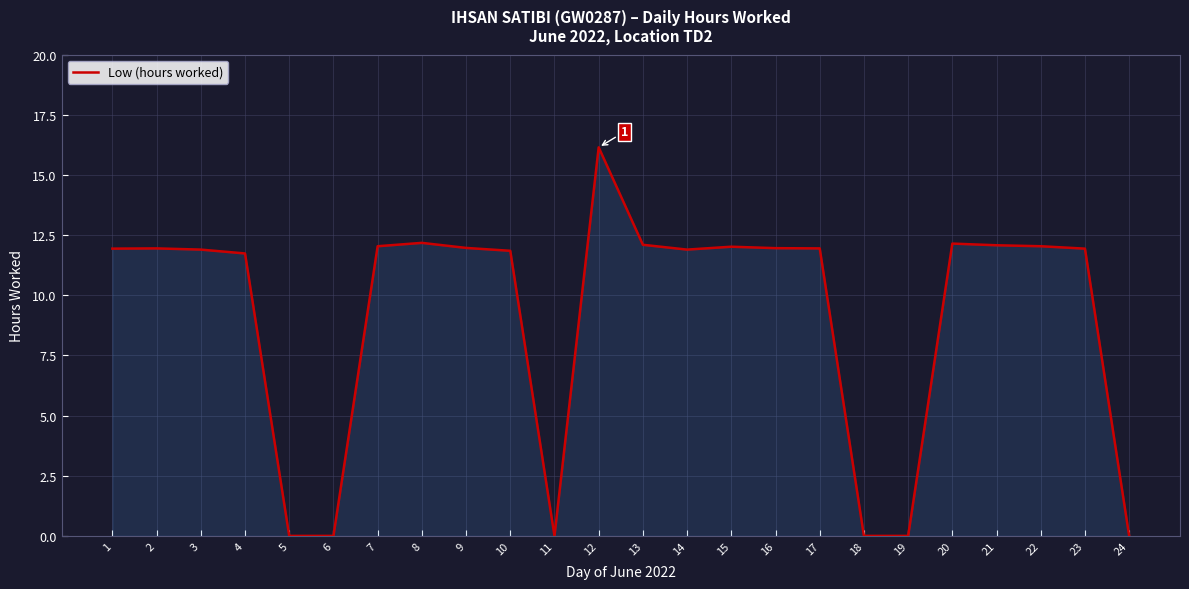

How many series are shown in this chart?

1